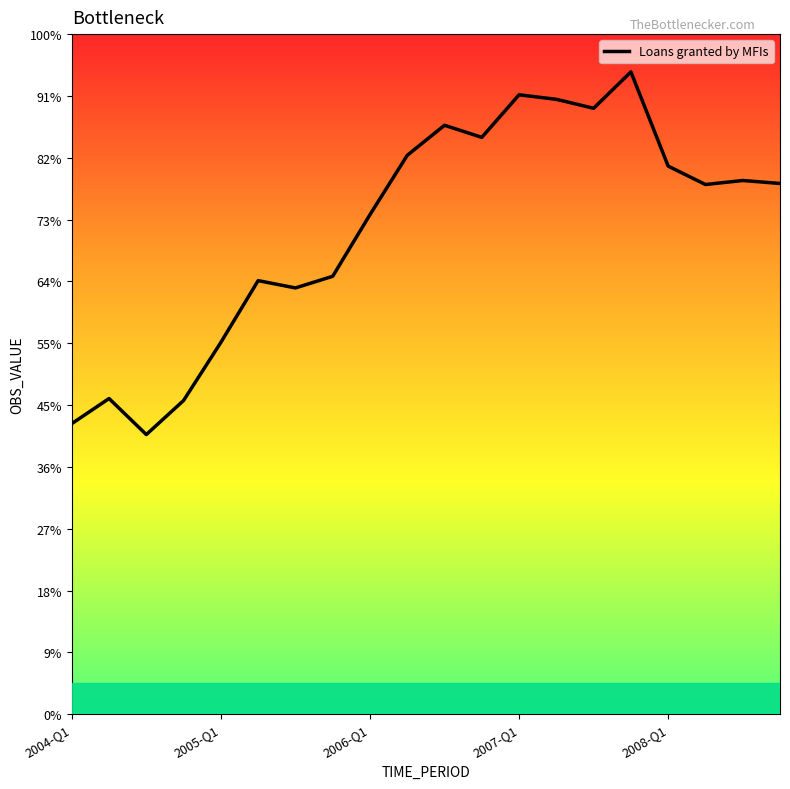

Does the chart have visible grid lines?

No